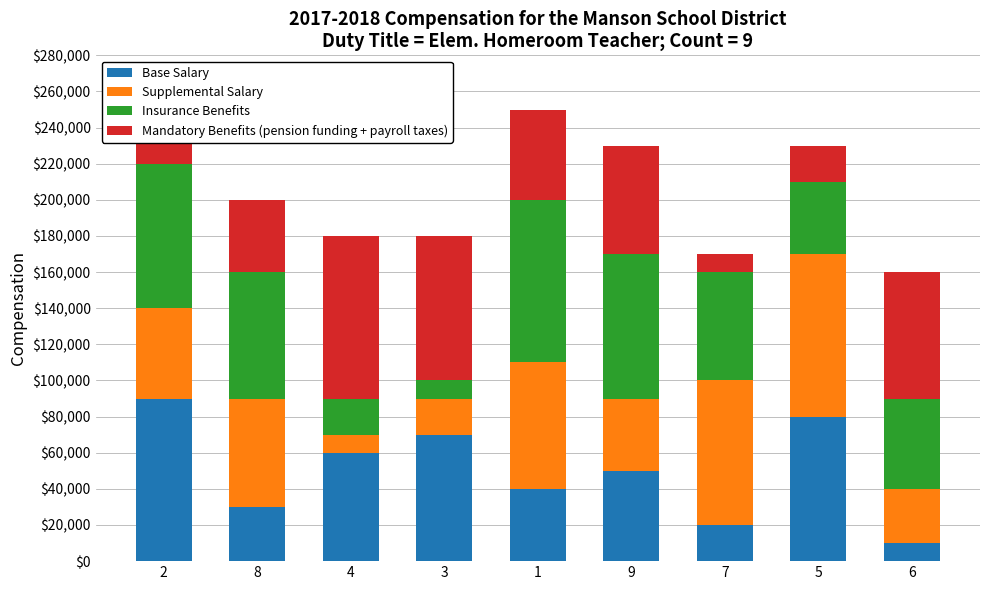

What is the difference between the maximum and minimum values in the Base Salary series?

80000